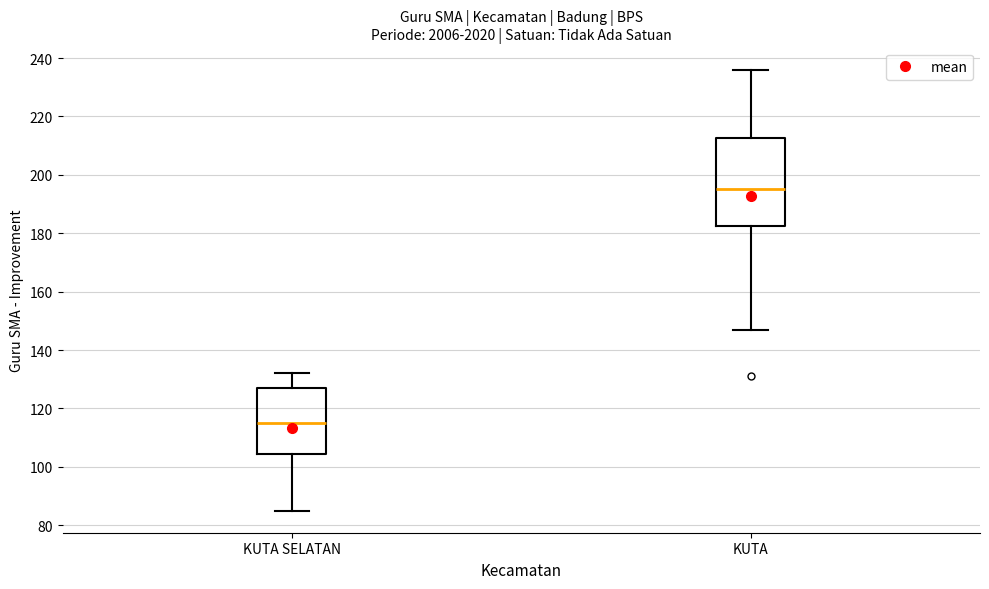

Reading left to right, read every box against the y-axis: the position of its median line, the range the box covers, and the ends of its whiskers. The values are not printed on the chart, so give them approximately, as read against the axis.

KUTA SELATAN: median 116, box 104 to 128, whiskers 86 to 132
KUTA: median 196, box 182 to 212, whiskers 148 to 236